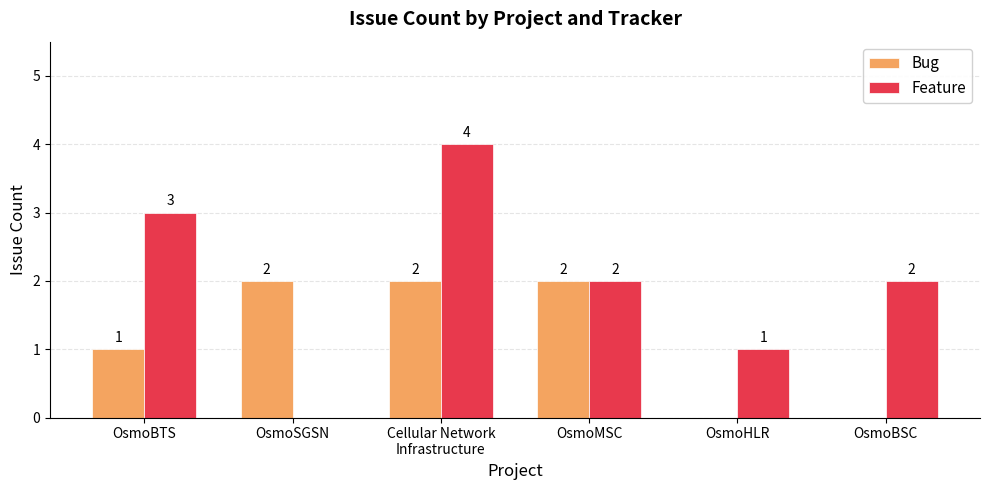

What is the highest value of the Feature series?

4